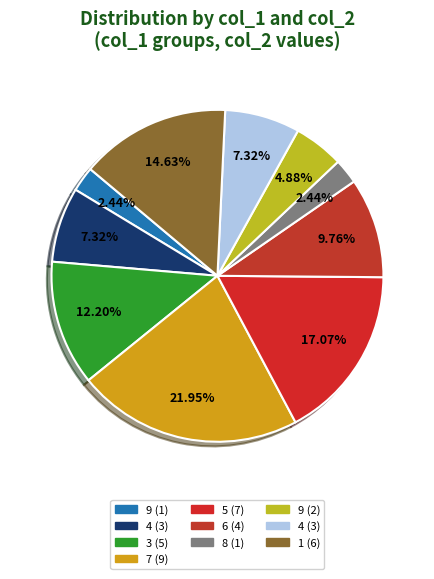

How many slices are in this pie chart?

10